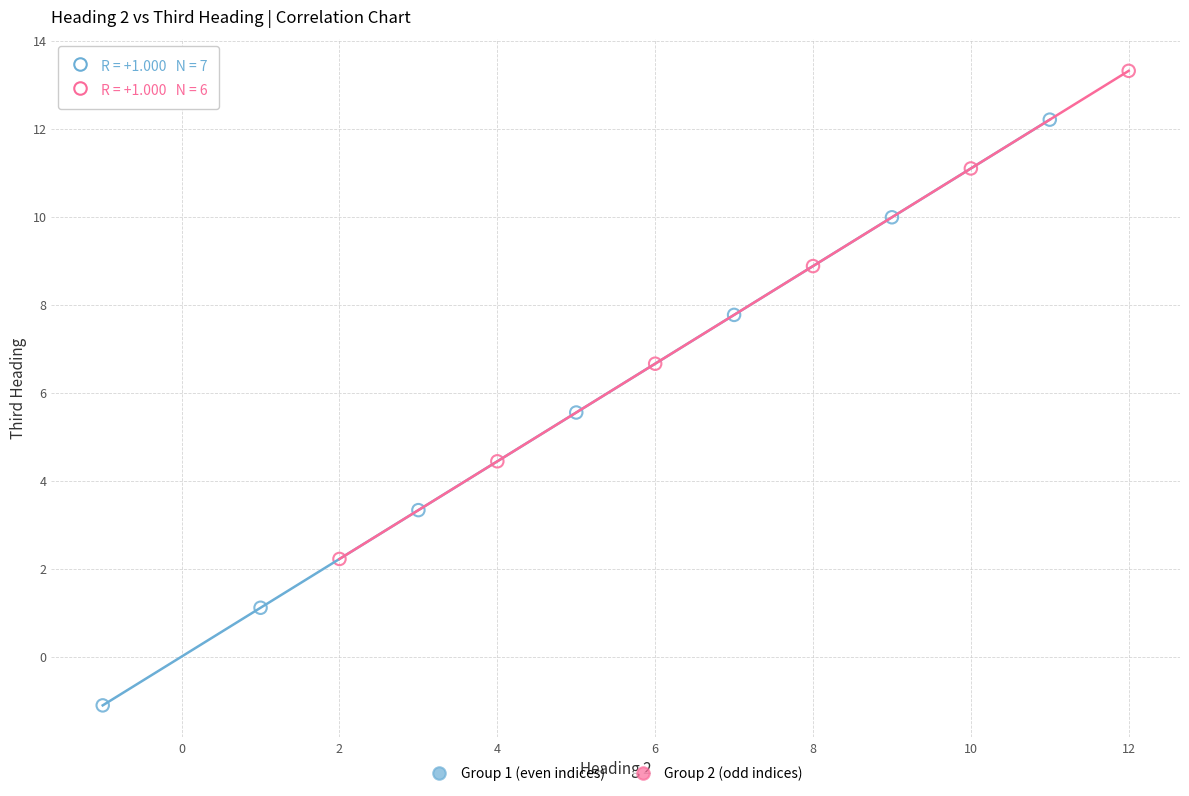

Which series reaches the maximum Y coordinate?

Group 2 (odd indices)